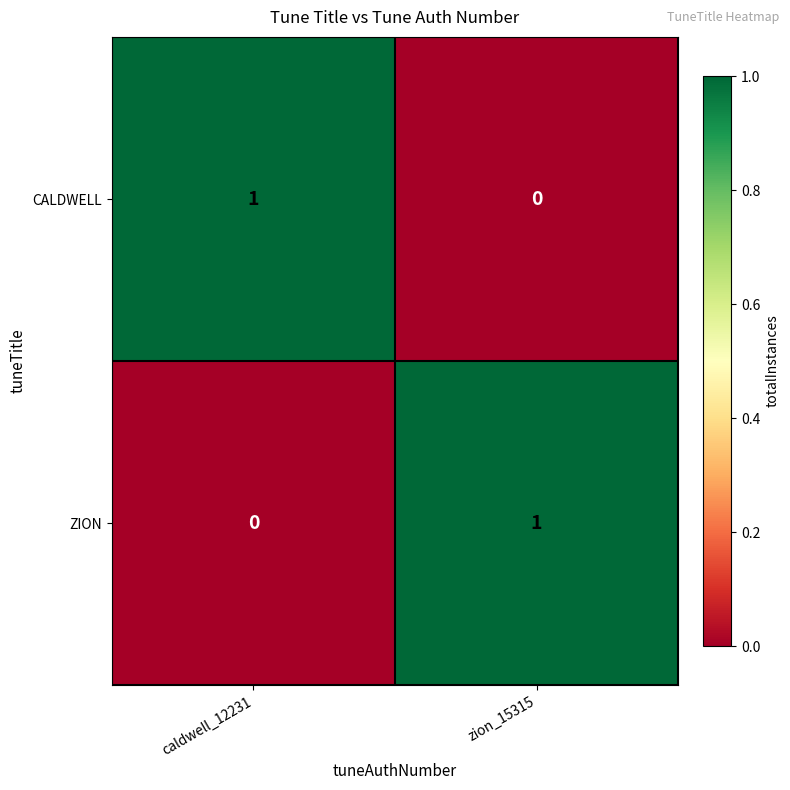

Is it true that CALDWELL equals 1 at zion_15315?

False